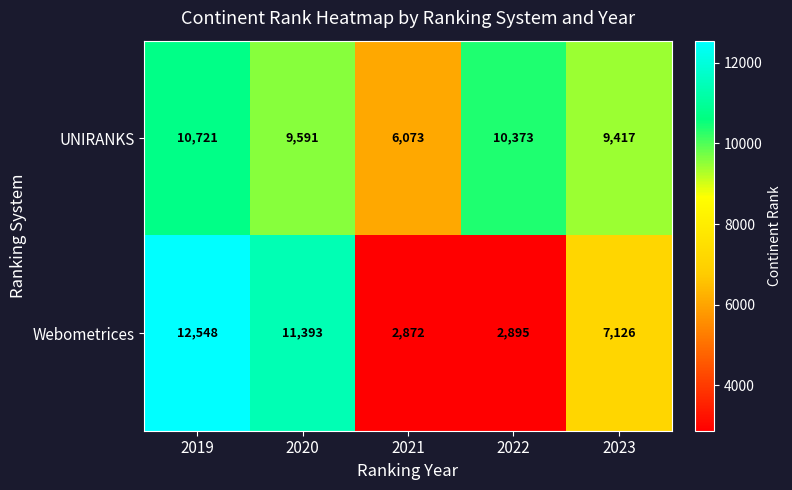

The Webometrices series shows 1639 at 2021. True or false?

False